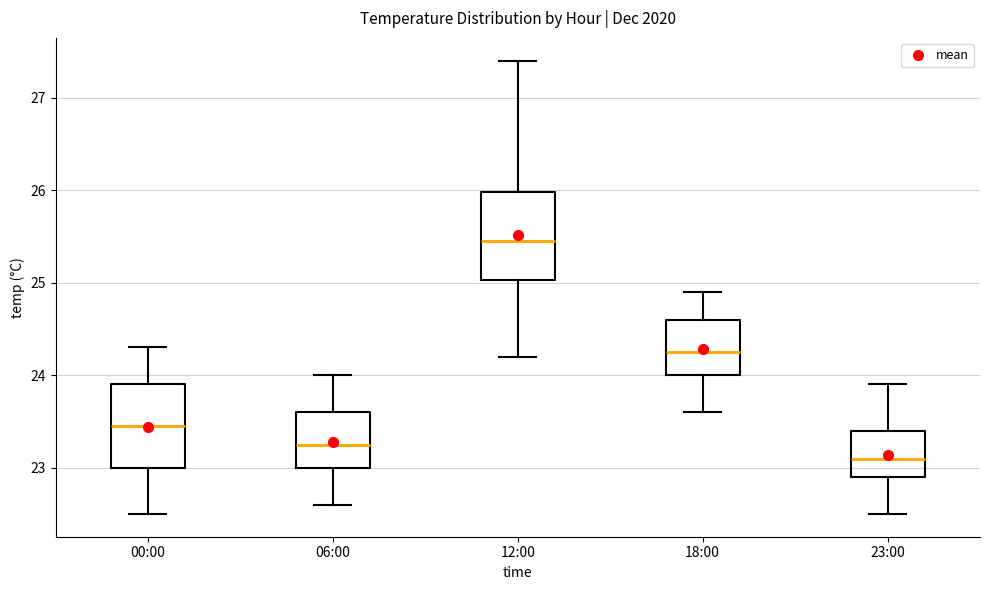

Reading left to right, read every box against the y-axis: the position of its median line, the range the box covers, and the ends of its whiskers. The values are not printed on the chart, so give them approximately, as read against the axis.

00:00: median 23.5, box 23.0 to 23.9, whiskers 22.5 to 24.3
06:00: median 23.3, box 23.0 to 23.6, whiskers 22.6 to 24.0
12:00: median 25.5, box 25.0 to 26.0, whiskers 24.2 to 27.4
18:00: median 24.3, box 24.0 to 24.6, whiskers 23.6 to 24.9
23:00: median 23.1, box 22.9 to 23.4, whiskers 22.5 to 23.9